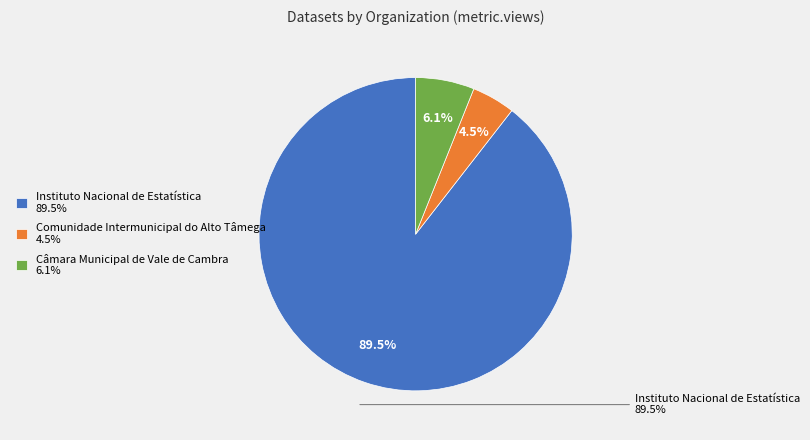

Which category has the biggest portion of the pie?

Instituto Nacional de Estatística